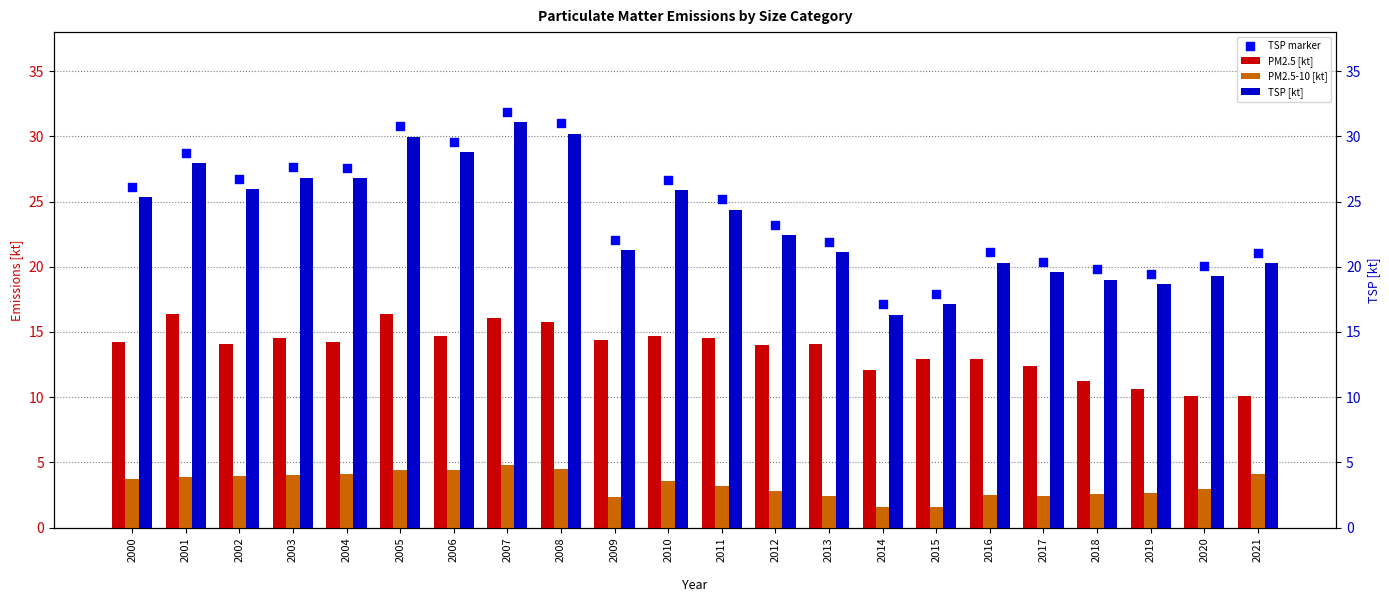

At how many categories does at least one series exceed 6?

22